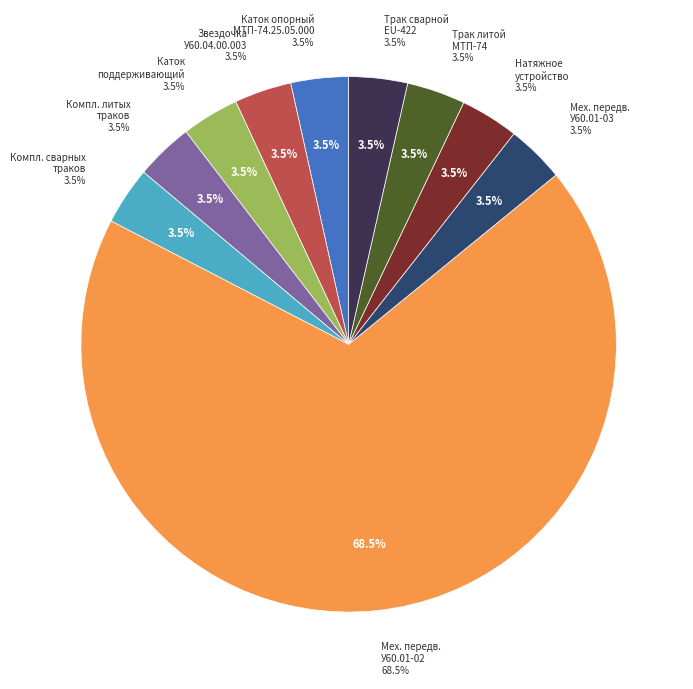

To the nearest percent, what is the average slice percentage?

10%